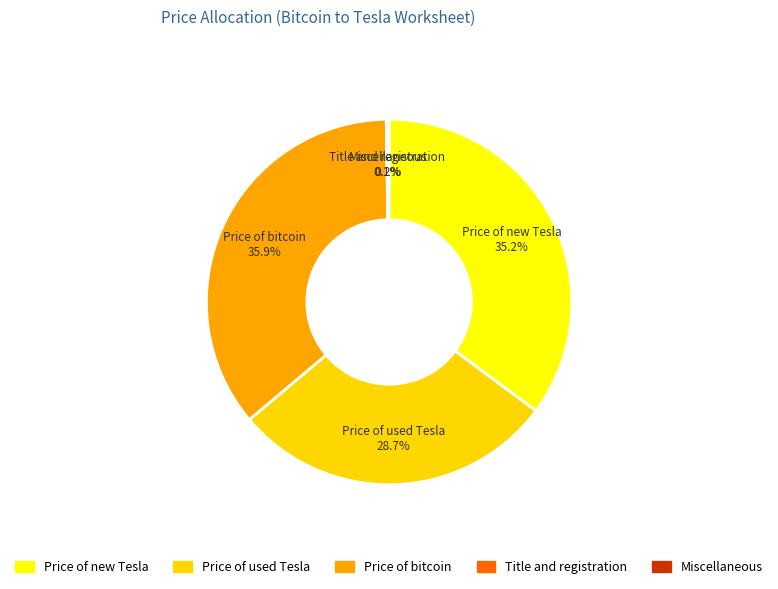

True or false: Price of bitcoin accounts for 36% of the total.

True